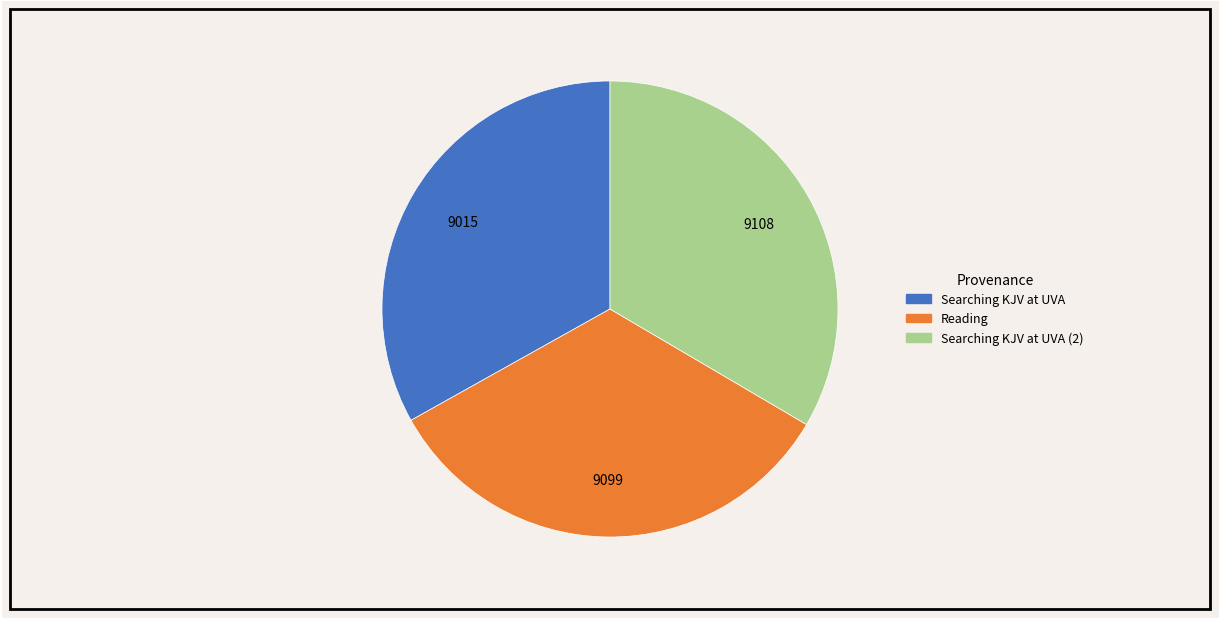

How many slices are in this pie chart?

3